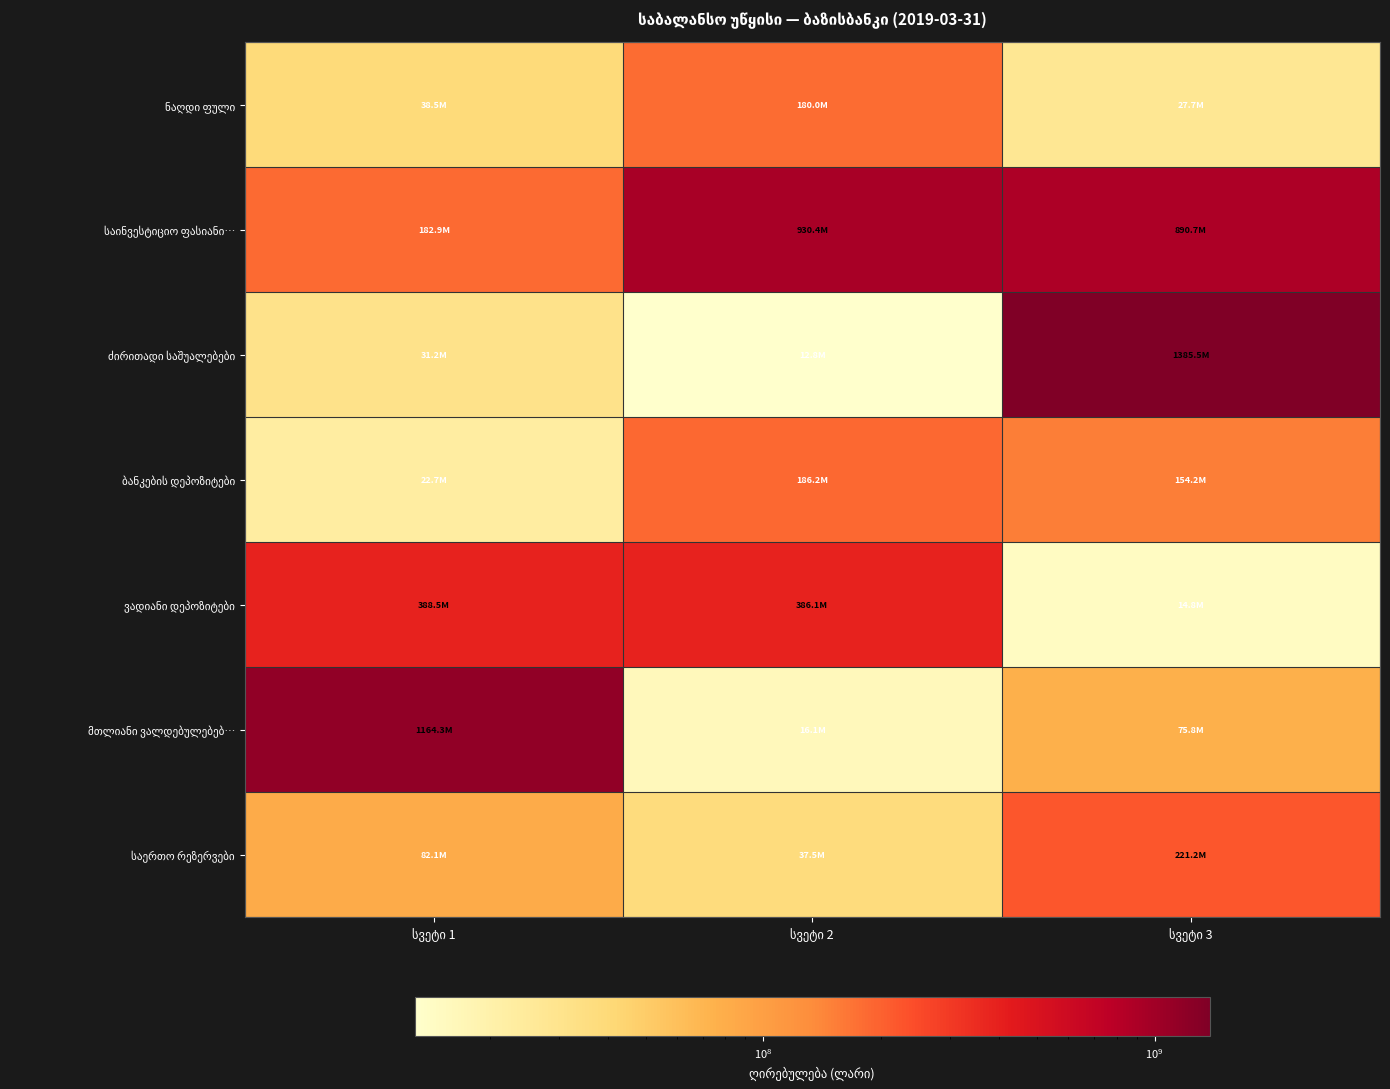

Which category has the lowest value in the ძირითადი საშუალებები series?

სვეტი 2